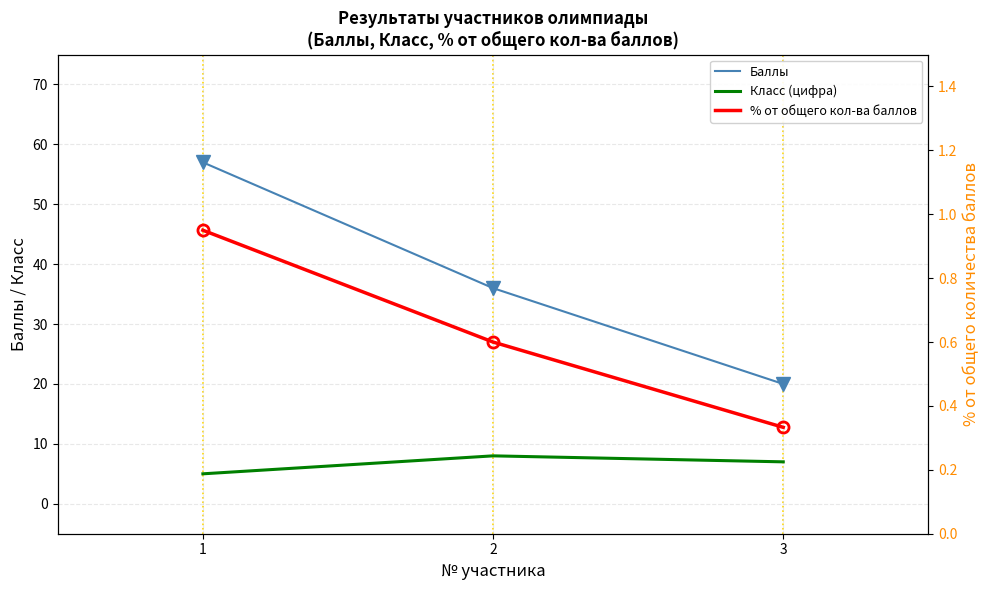

What is the value of the Баллы point at the 2nd from the left?

36.0